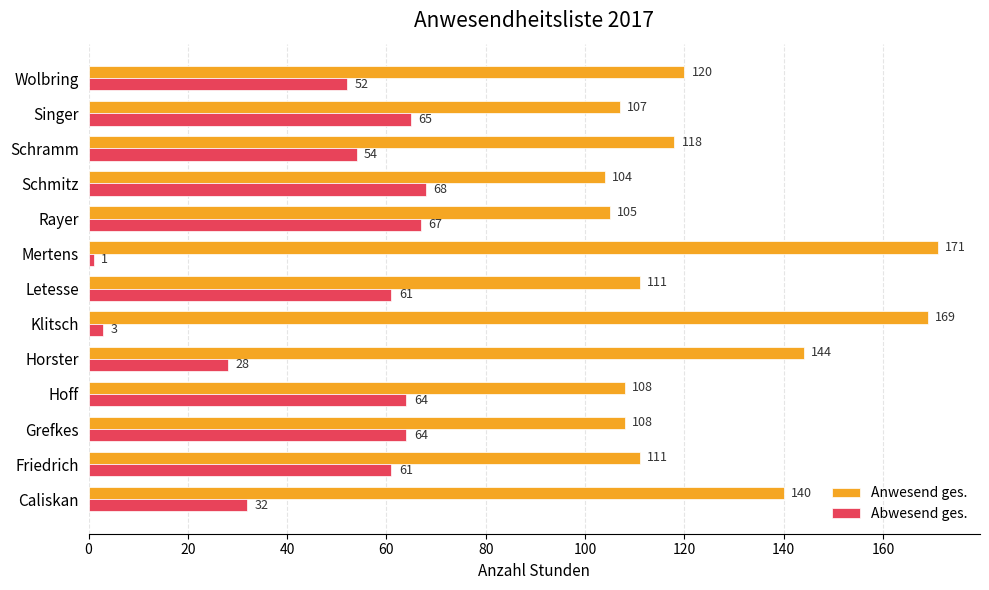

What is the spread (max minus min) of values at Singer?

42